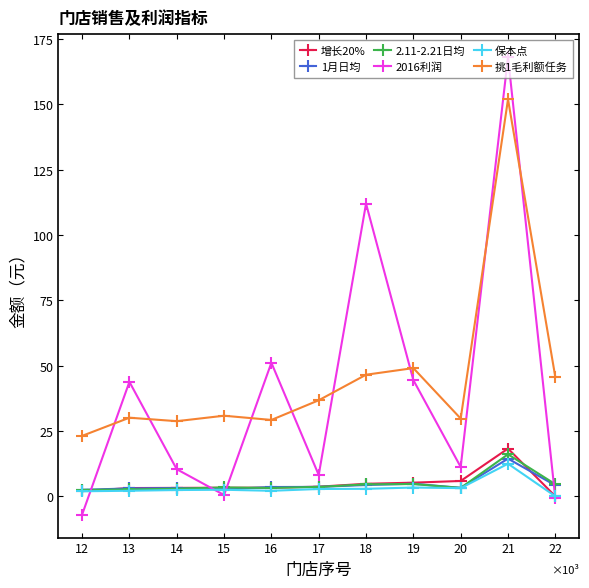

Which series has the largest total across all categories?

挑1毛利额任务